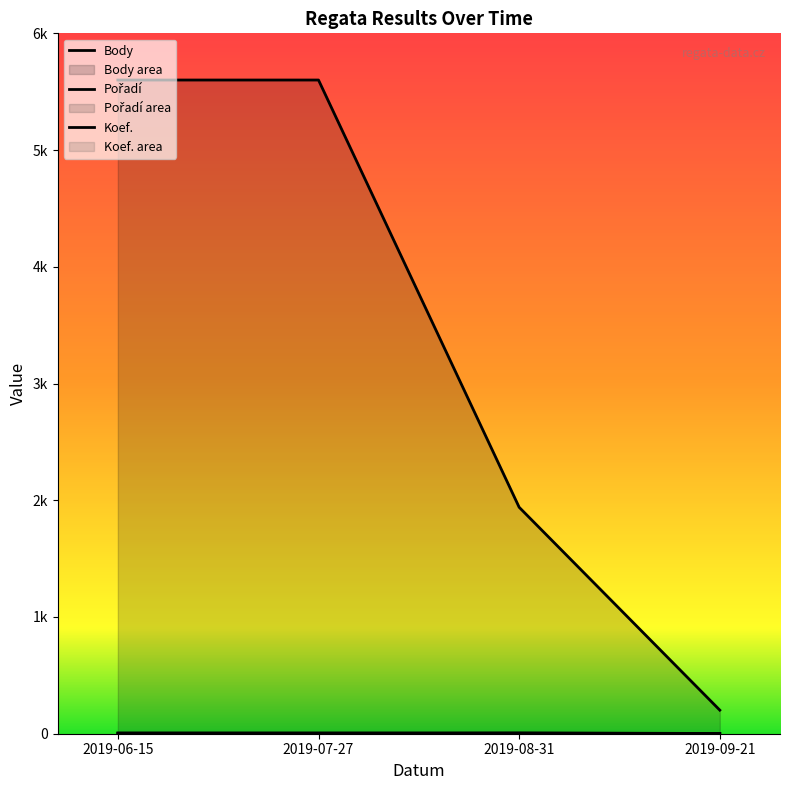

Count the Koef. values in the range 7 to 8.

3